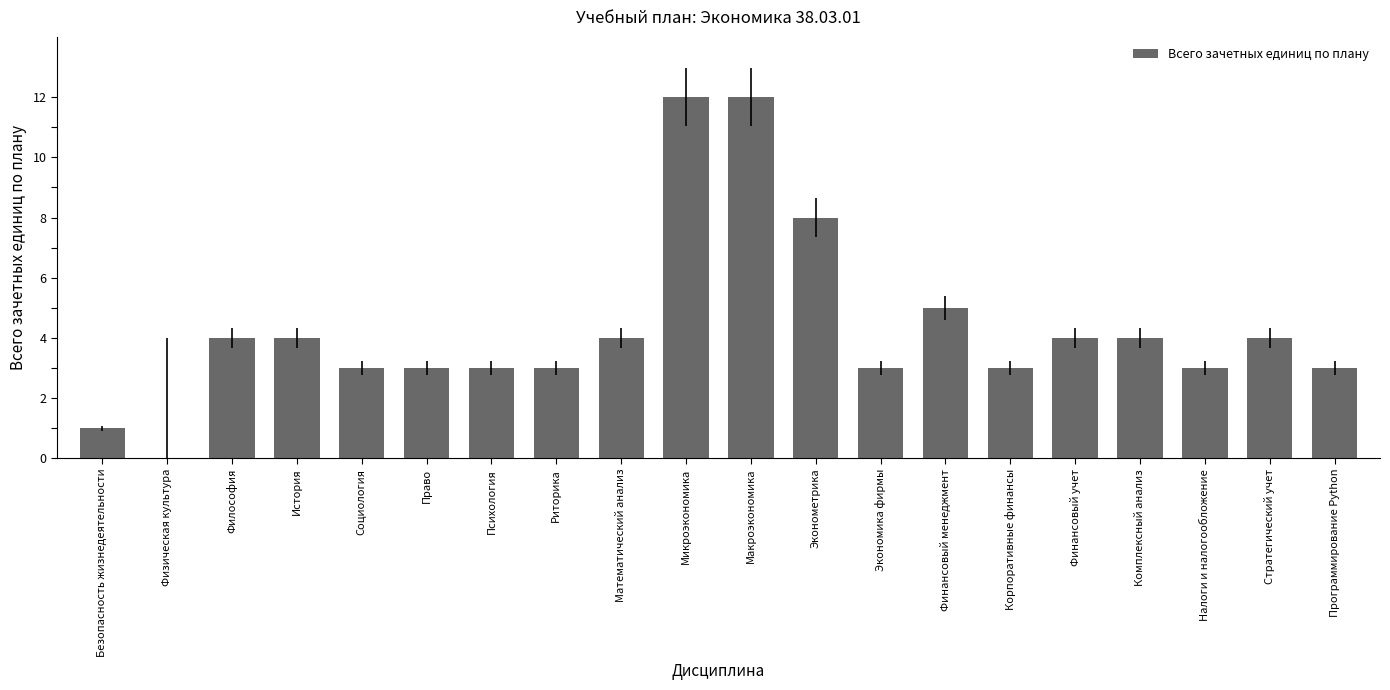

Reading left to right, list all the values displayed in this chart.

Безопасность жизнедеятельности=1	Физическая культура=0	Философия=4	История=4	Социология=3	Право=3	Психология=3	Риторика=3	Математический анализ=4	Микроэкономика=12	Макроэкономика=12	Эконометрика=8	Экономика фирмы=3	Финансовый менеджмент=5	Корпоративные финансы=3	Финансовый учет=4	Комплексный анализ=4	Налоги и налогообложение=3	Стратегический учет=4	Программирование Python=3